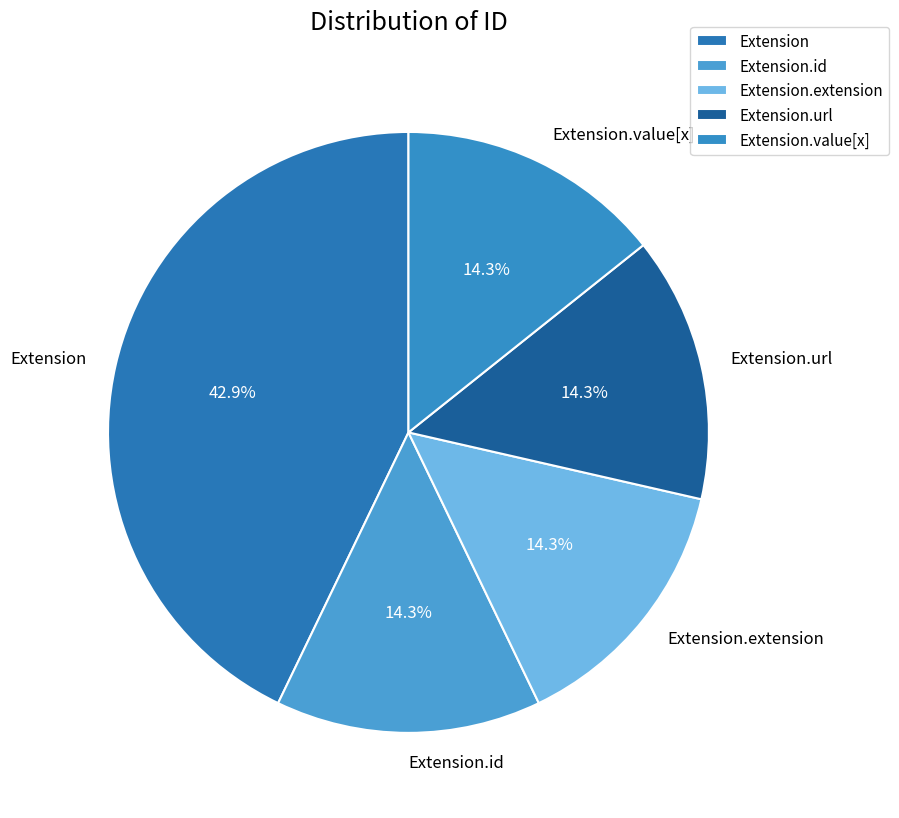

Approximately how many times larger is the value at Extension.extension compared to Extension.id?

1.0